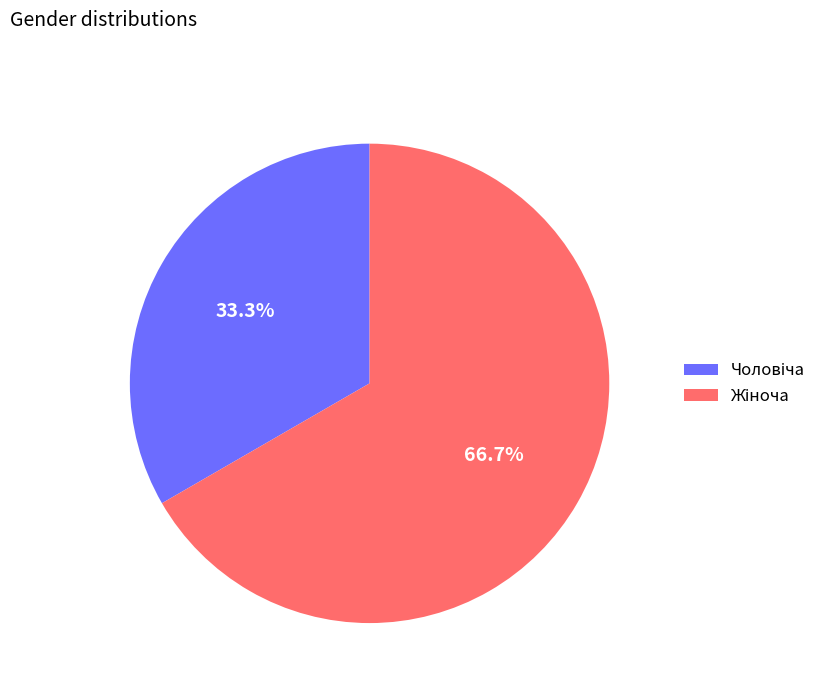

Does any single category account for the majority?

Yes